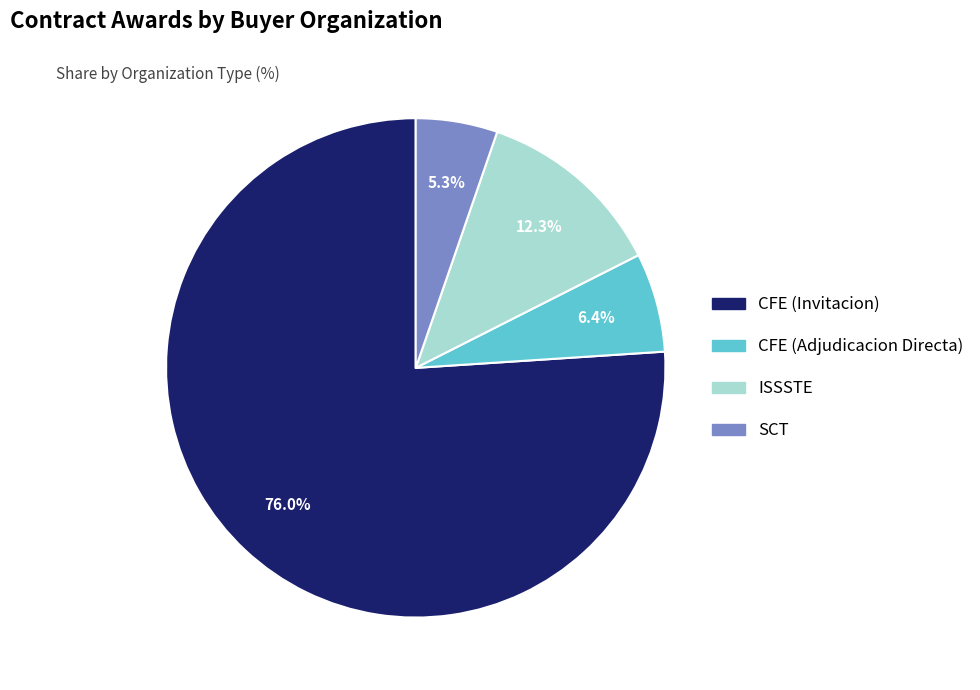

Does any single category account for the majority?

Yes